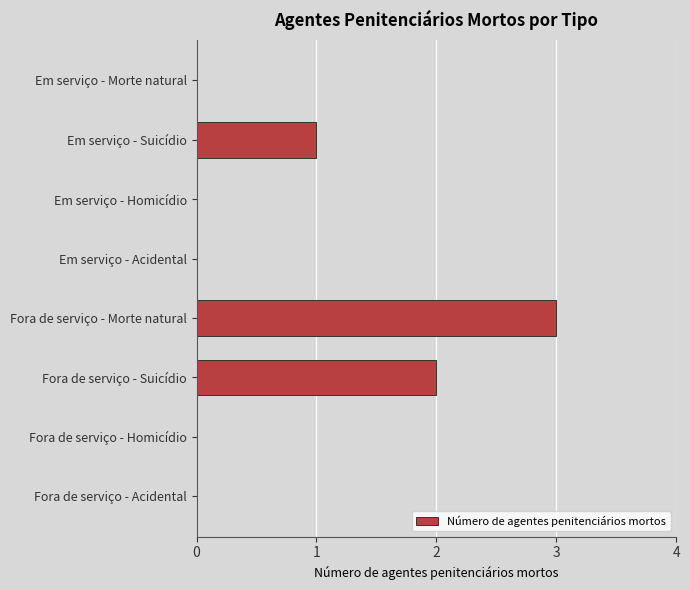

Reading bottom to top, extract all data points from this chart.

Fora de serviço - Acidental=0	Fora de serviço - Homicídio=0	Fora de serviço - Suicídio=2	Fora de serviço - Morte natural=3	Em serviço - Acidental=0	Em serviço - Homicídio=0	Em serviço - Suicídio=1	Em serviço - Morte natural=0